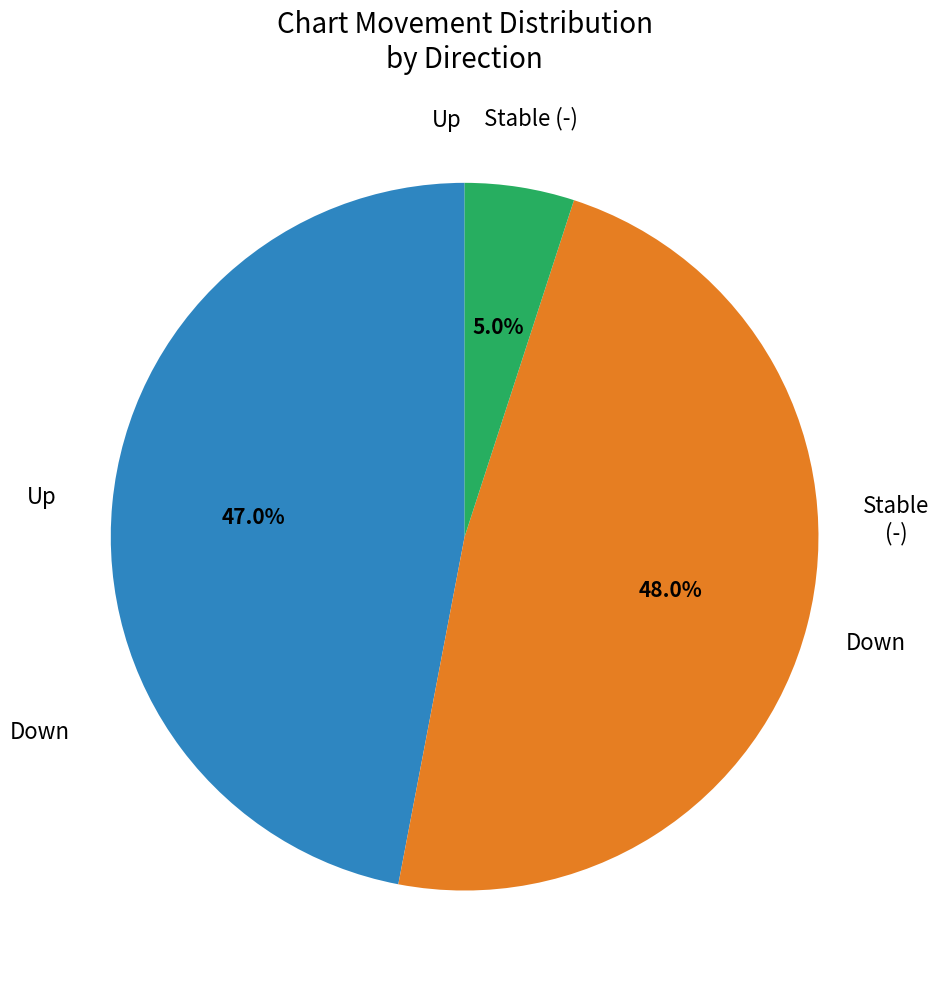

To the nearest percent, what is the difference between the largest and smallest slice percentages?

43%